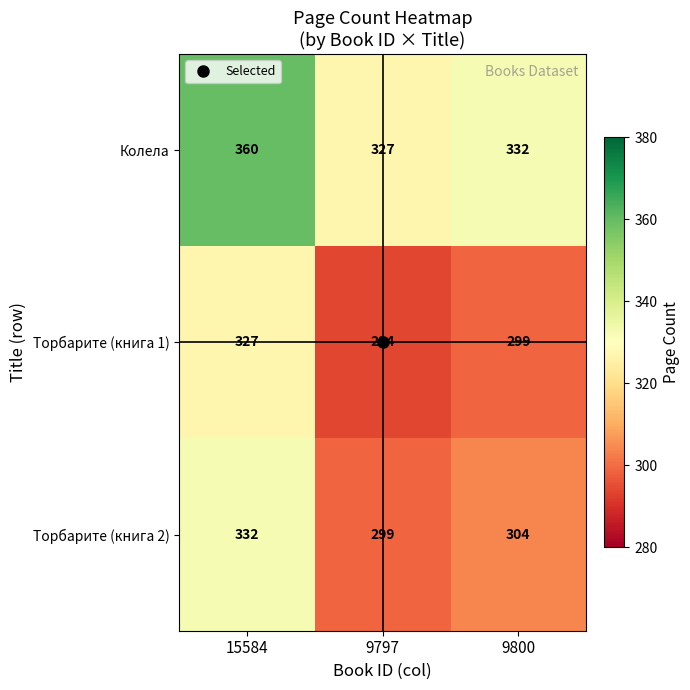

List the series in order of their peak value, highest first.

Колела, Торбарите (книга 2), Торбарите (книга 1)